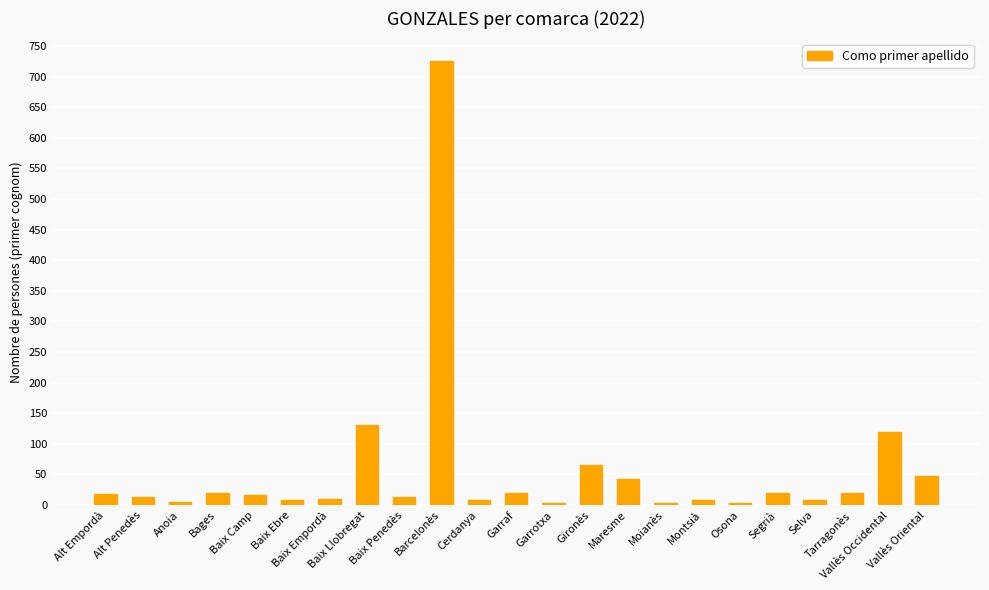

What is the difference between the second highest and minimum values?

126